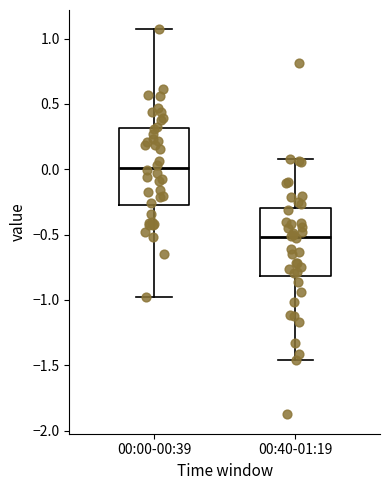

Reading left to right, transcribe this box plot: for each box, give where its median line is, the range the box spans, and where its two whiskers end, as read against the y-axis. The values are not printed on the chart, so give them approximately, as read against the axis.

00:00-00:39: median 0.00, box -0.30 to 0.30, whiskers -1.00 to 1.05
00:40-01:19: median -0.50, box -0.80 to -0.30, whiskers -1.45 to 0.10